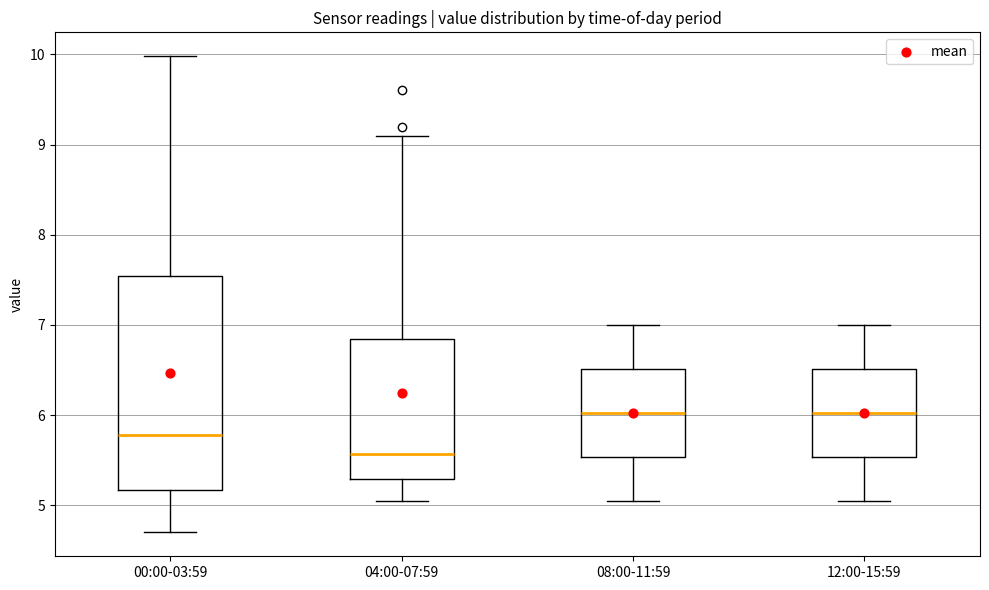

Where does the upper whisker of the box for 08:00-11:59 end on the y-axis? The values are not printed on the chart, so give them approximately, as read against the axis.

7.0